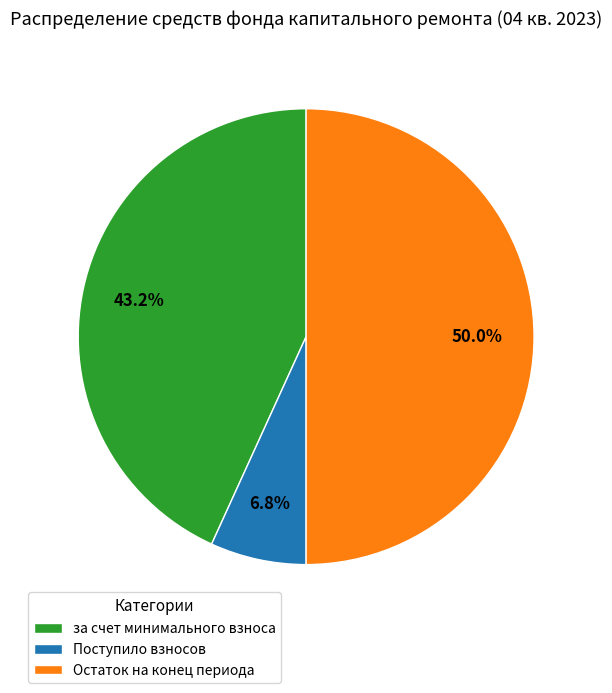

Does за счет минимального взноса represent more than half of the total?

No